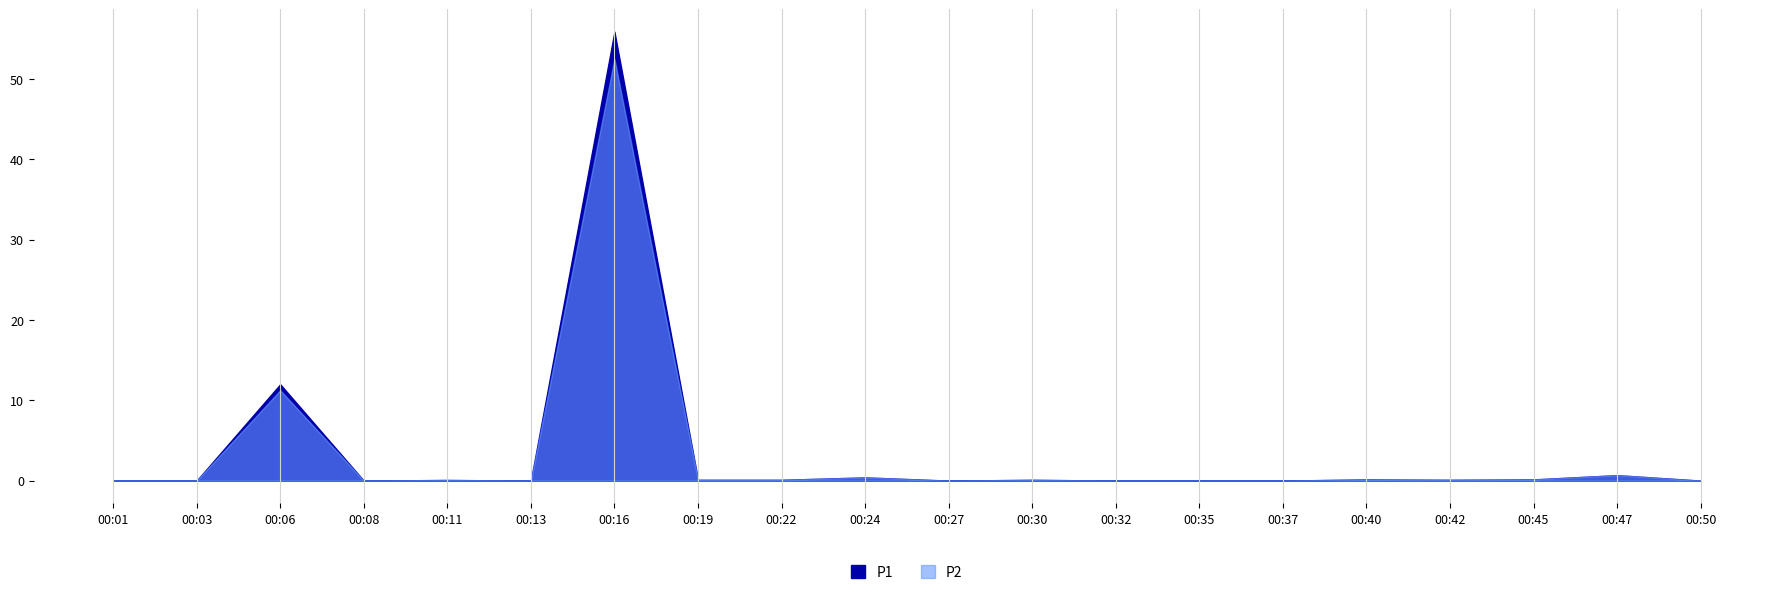

True or false: P1 and P2 cross at least once.

False